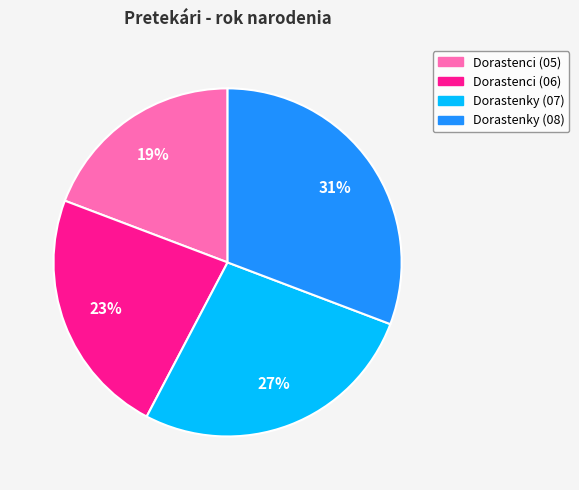

Which slice is the largest?

Dorastenky (08)